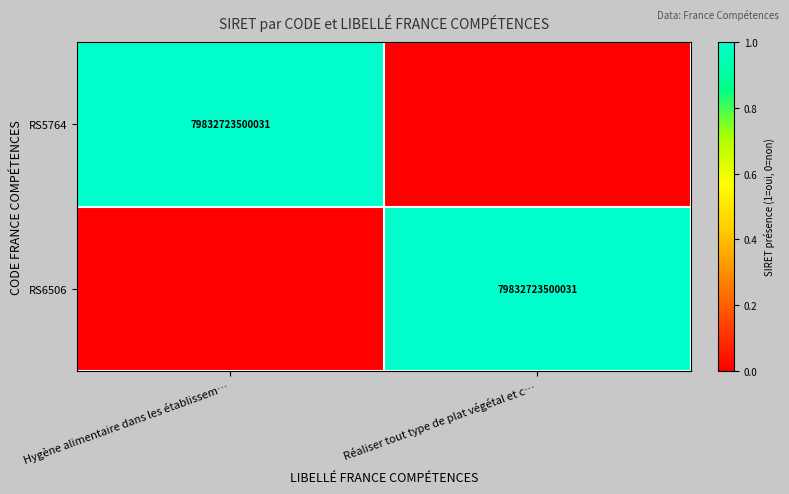

Is it true that RS6506 equals 79832723500031 at Réaliser tout type de plat végétal et c…?

True